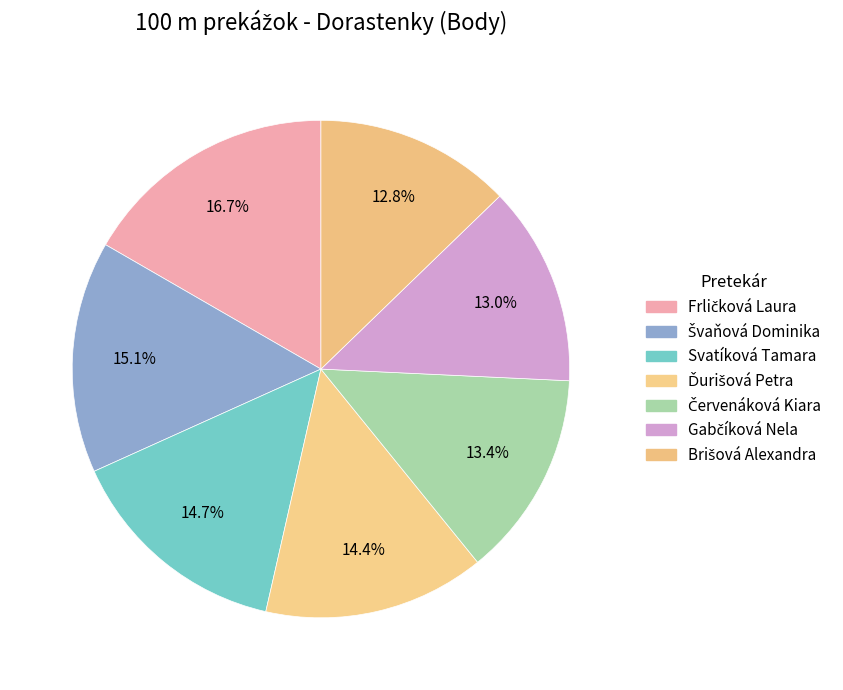

How many segments does this pie chart have?

7